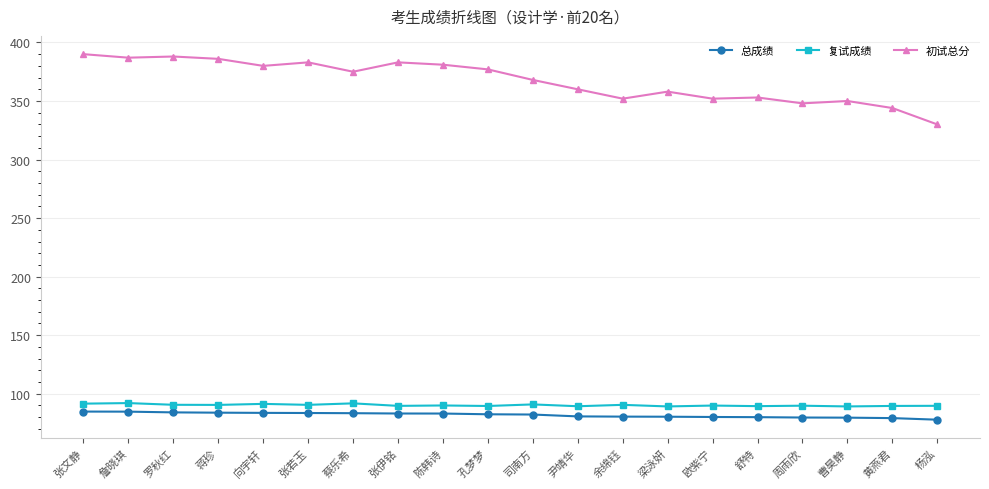

Is the value of 初试总分 at 蒋珍 greater than the value of 复试成绩 at 罗秋红?

Yes